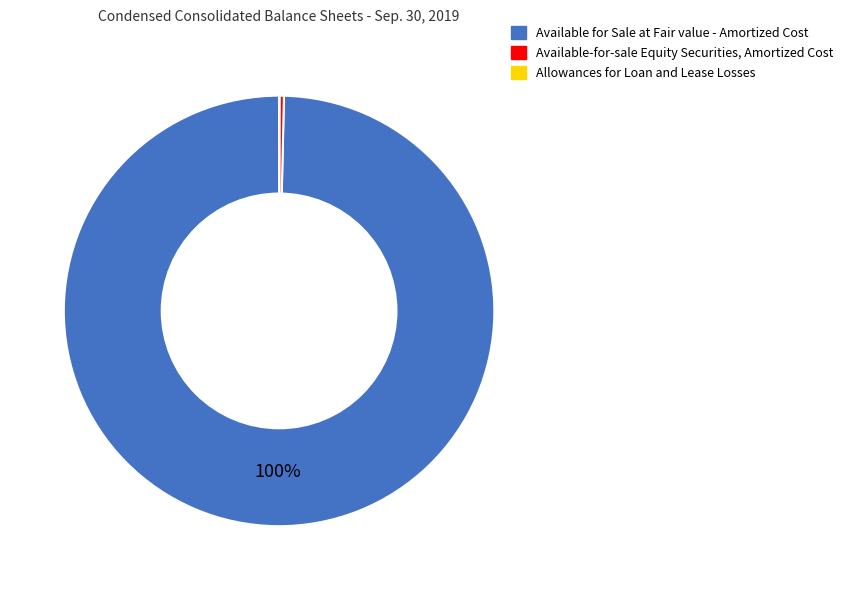

Between Available-for-sale Equity Securities, Amortized Cost and Available for Sale at Fair value - Amortized Cost, which is larger?

Available for Sale at Fair value - Amortized Cost